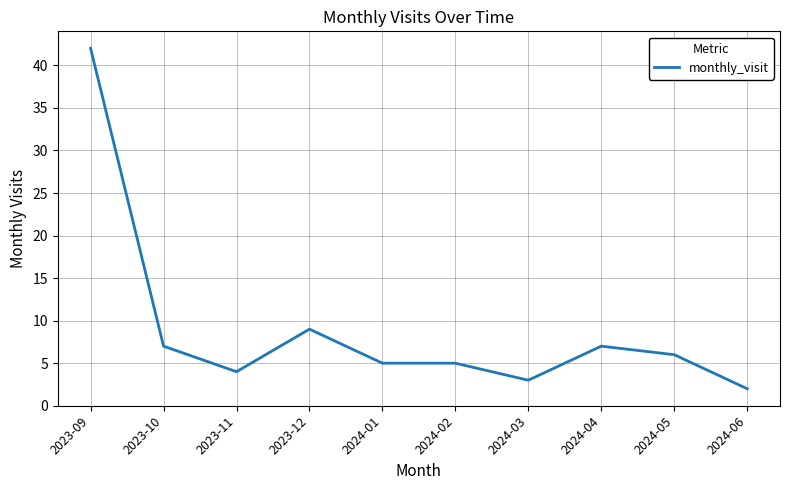

Which label corresponds to the smallest value in the chart?

2024-06